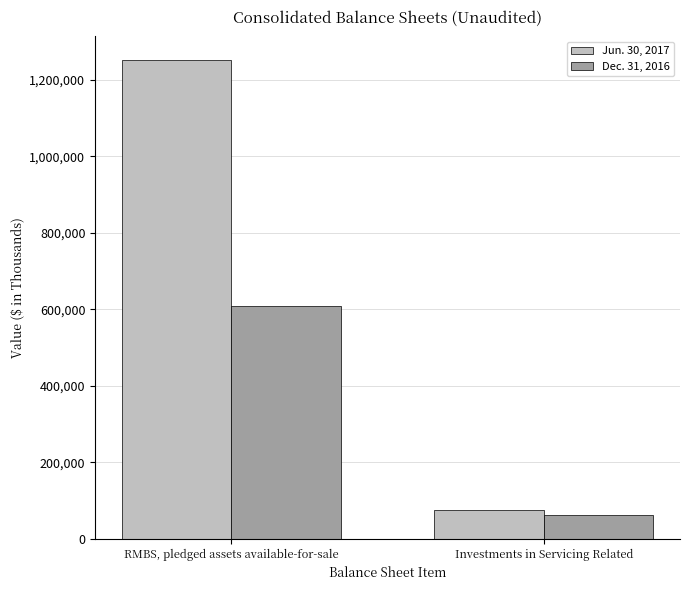

Which series changed the most between RMBS, pledged assets available-for-sale and Investments in Servicing Related?

Jun. 30, 2017